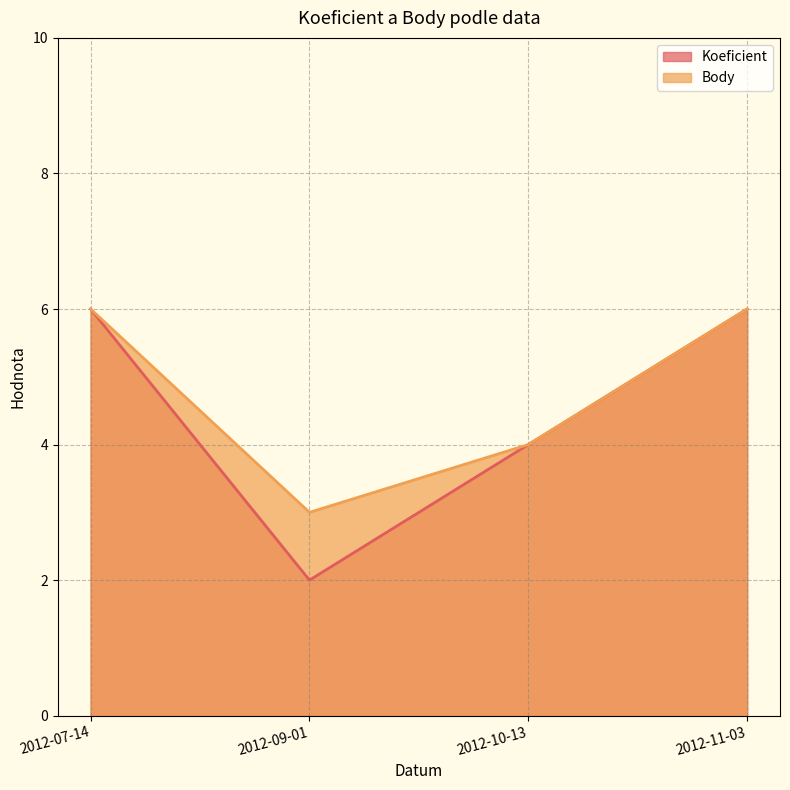

What is the label of the 4th point from the left?

2012-11-03